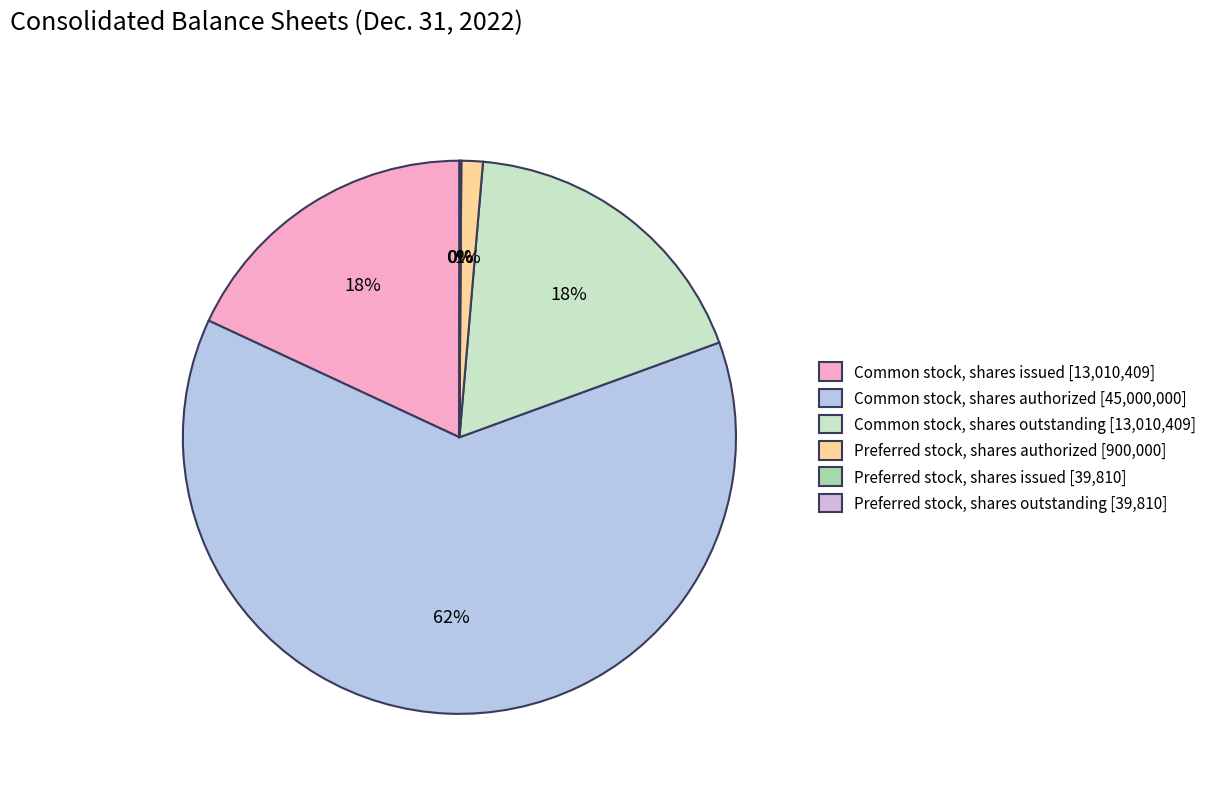

Do Common stock, shares issued and Preferred stock, shares outstanding together represent more than half of the pie?

No